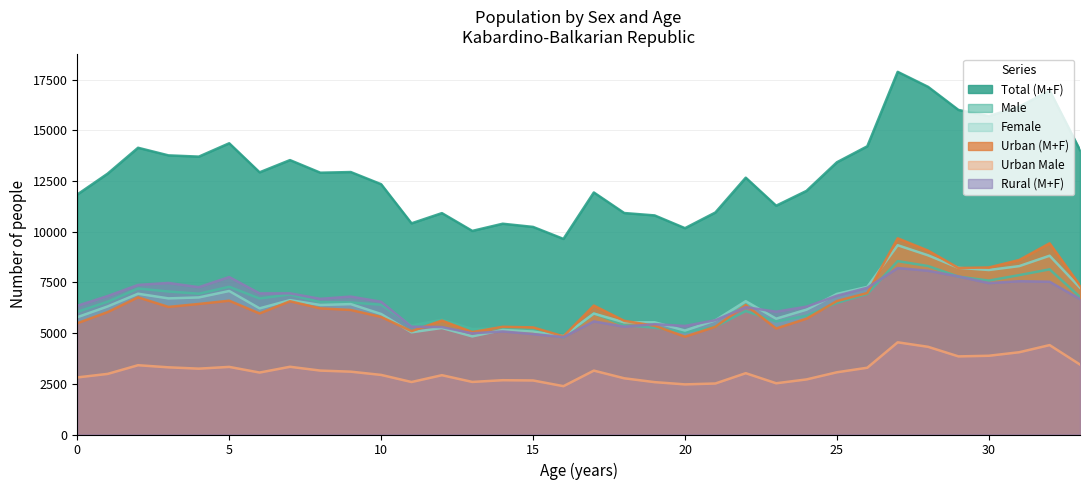

At which label does Urban Male first exceed 3068?

2